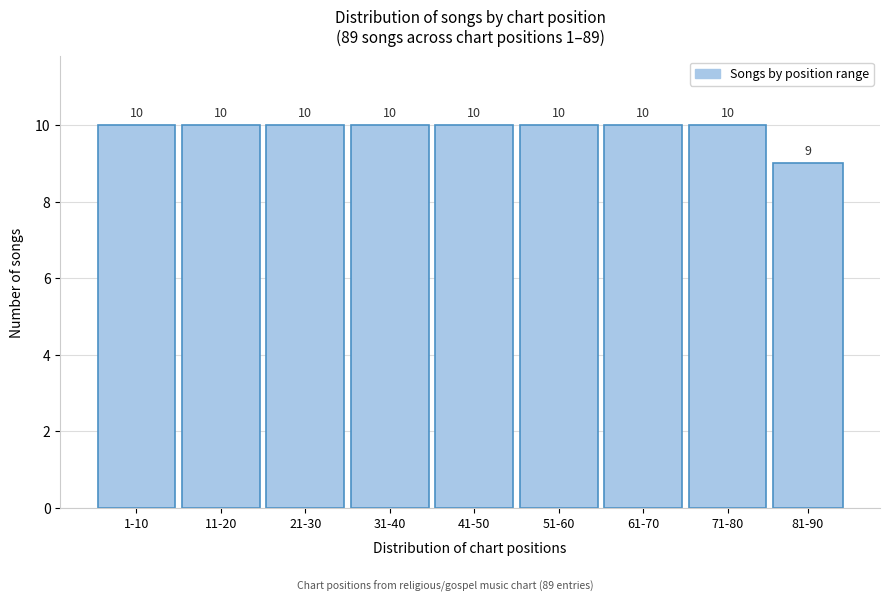

Reading left to right, extract all data points from this chart.

1-10=10	11-20=10	21-30=10	31-40=10	41-50=10	51-60=10	61-70=10	71-80=10	81-90=9